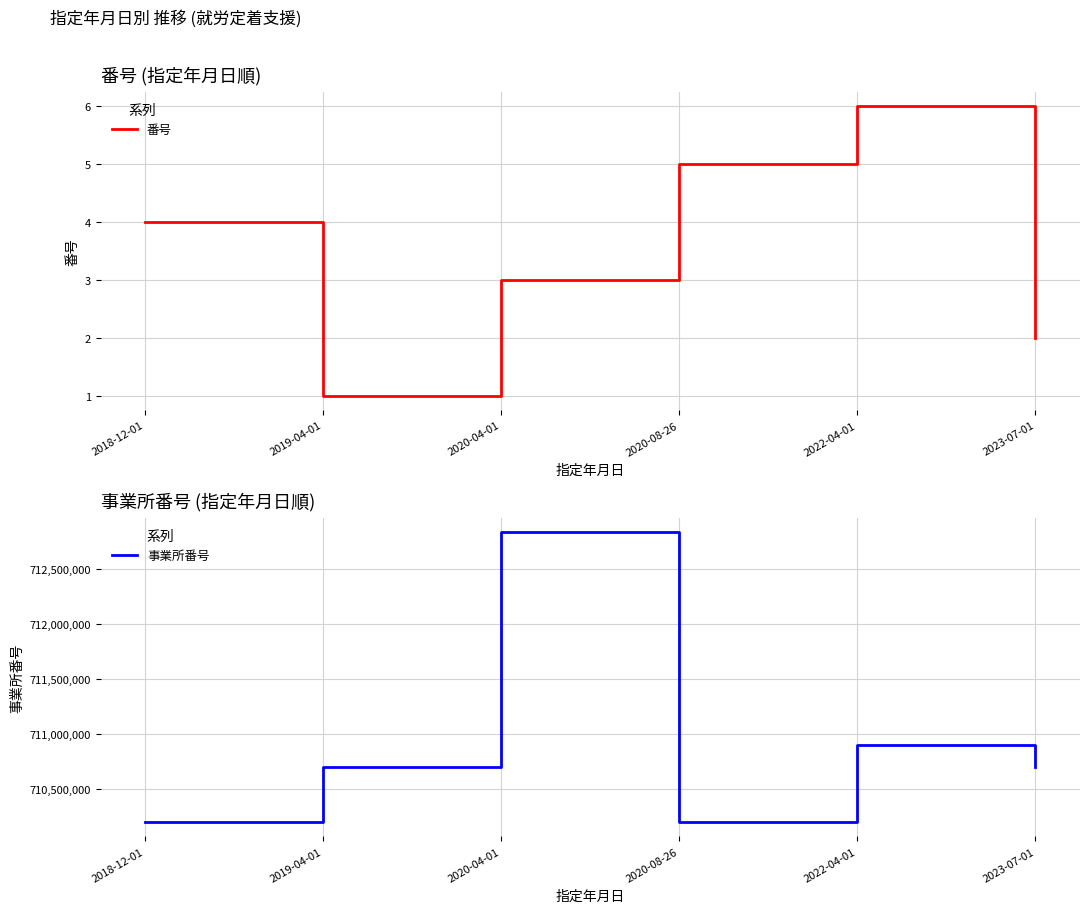

What is the value of the 番号 point at the 4th from the left?

5